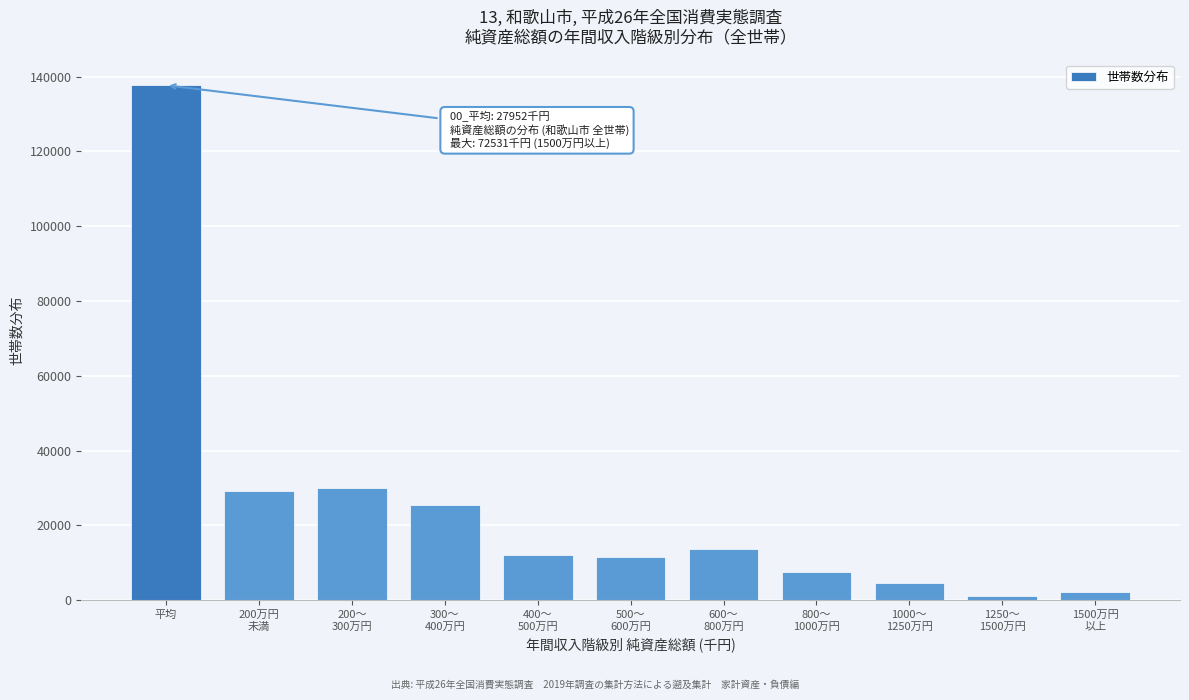

What is the label of the 11th bar from the right?

平均